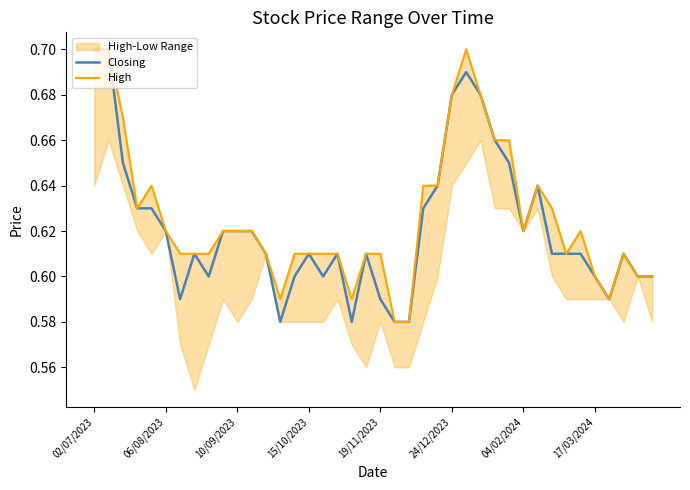

At how many categories does at least one series exceed 0?

40